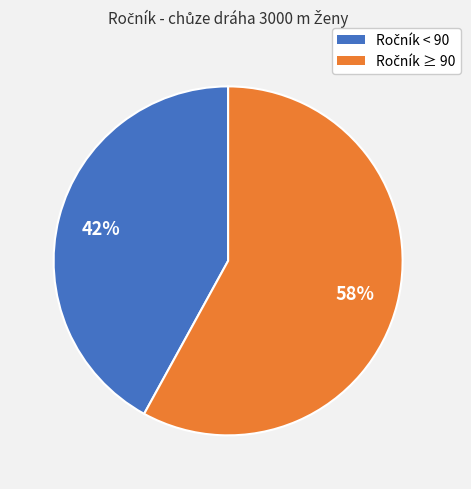

Is there a majority slice in this chart?

Yes